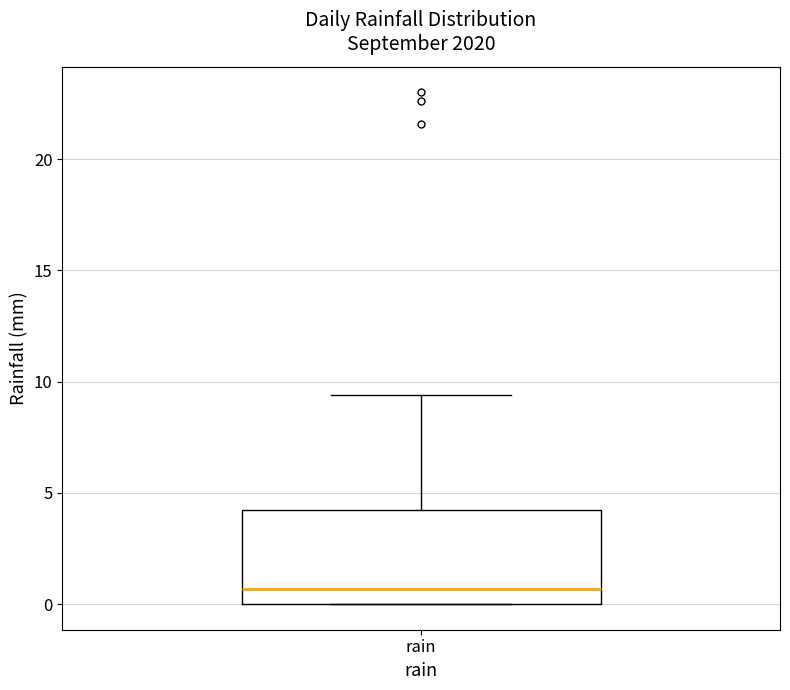

Transcribe this box plot: give where the median line is, the range the box spans, and where the two whiskers end, as read against the y-axis. The values are not printed on the chart, so give them approximately, as read against the axis.

median 0.5, box 0.0 to 4.5, whiskers 0.0 to 9.5